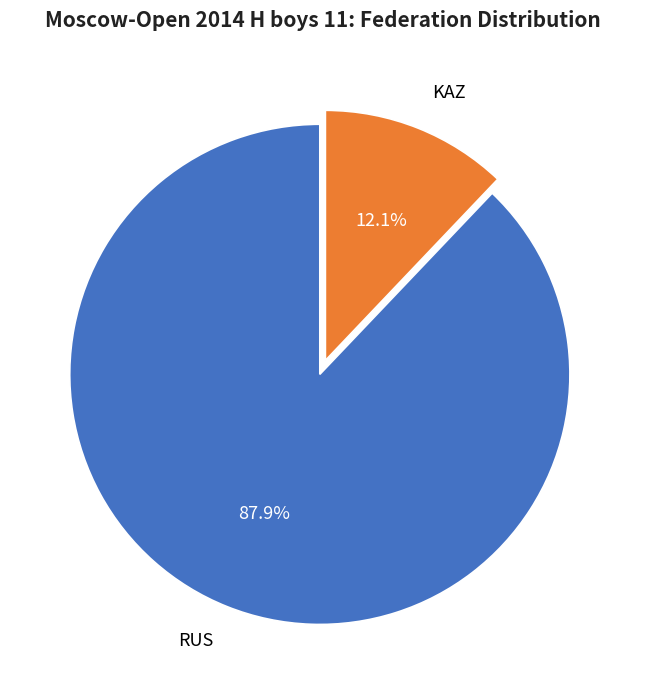

To the nearest percent, what is the difference between the largest and smallest slice percentages?

76%